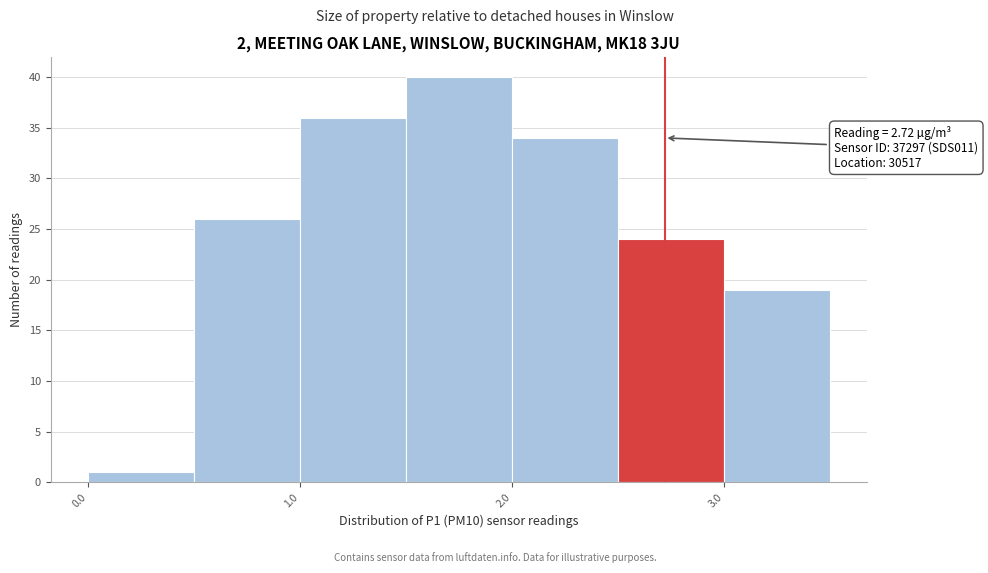

Which range on the x-axis has the tallest bar?

1.5 to 2.0